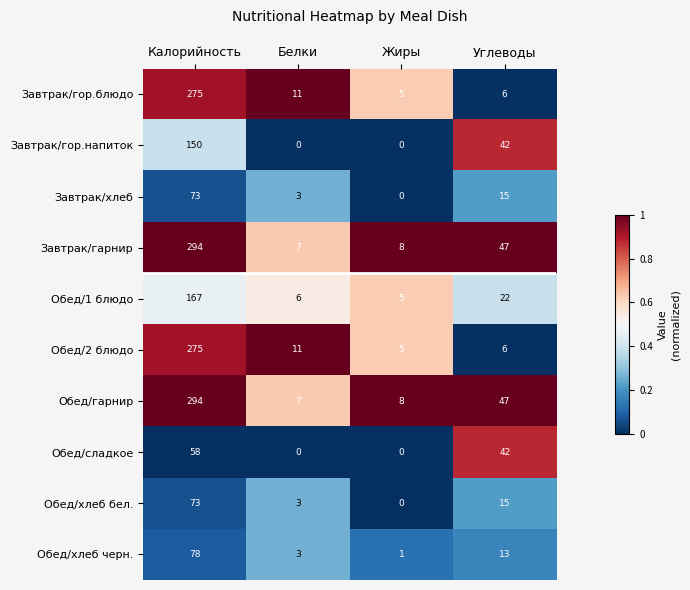

Is the value of Завтрак/хлеб at Углеводы greater than the value of Завтрак/гор.напиток at Калорийность?

No